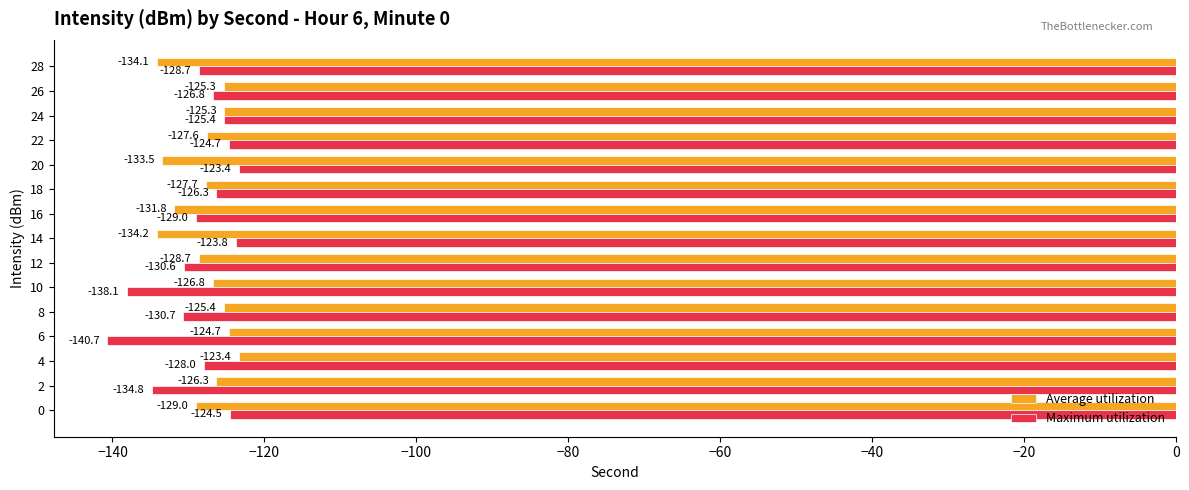

Count the number of categories in the chart.

15